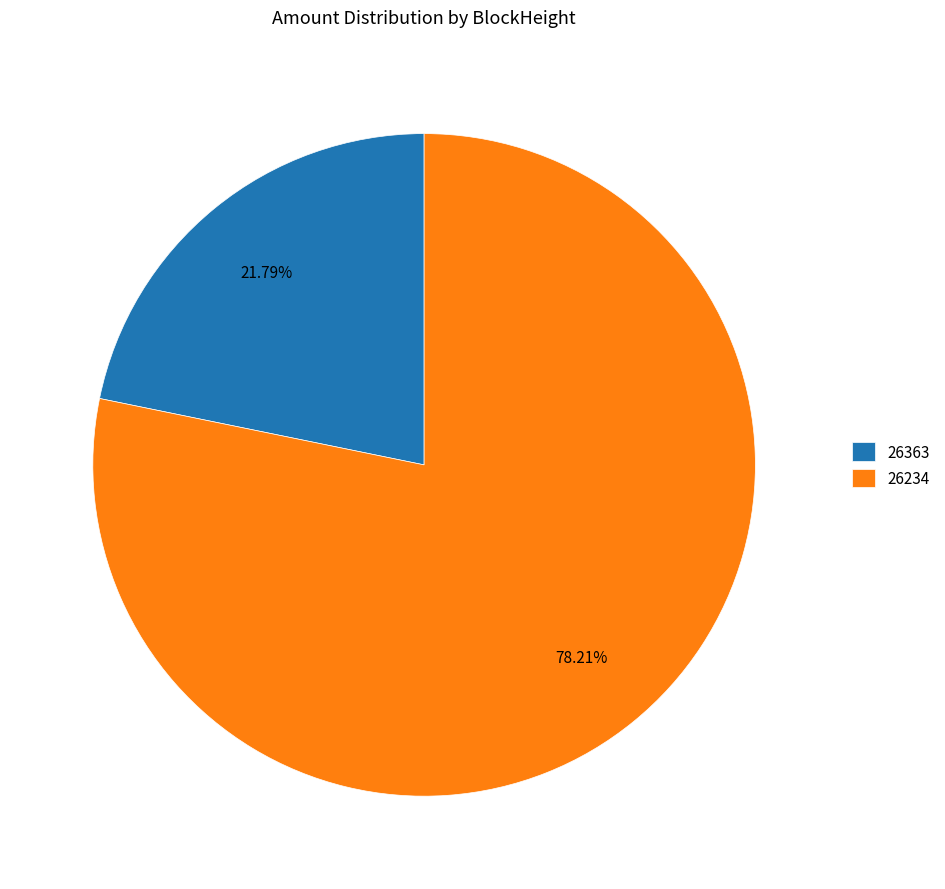

How many segments does this pie chart have?

2